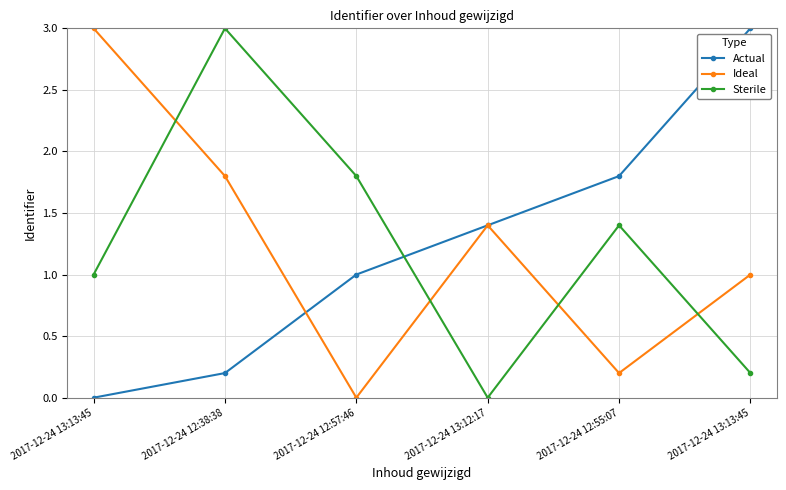

Does the chart have visible grid lines?

Yes